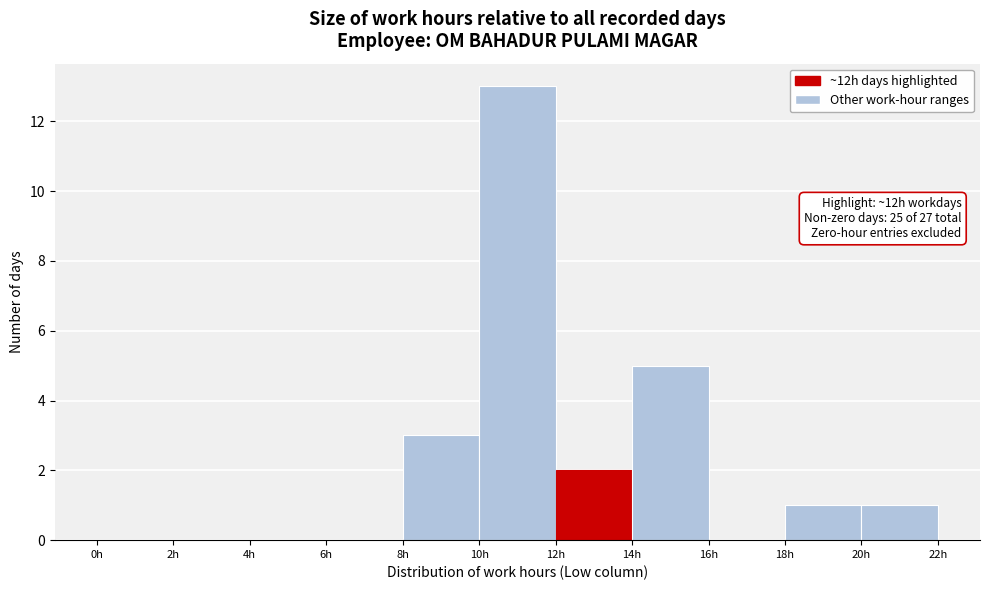

Over which range of the x-axis is the bar tallest?

10 to 12